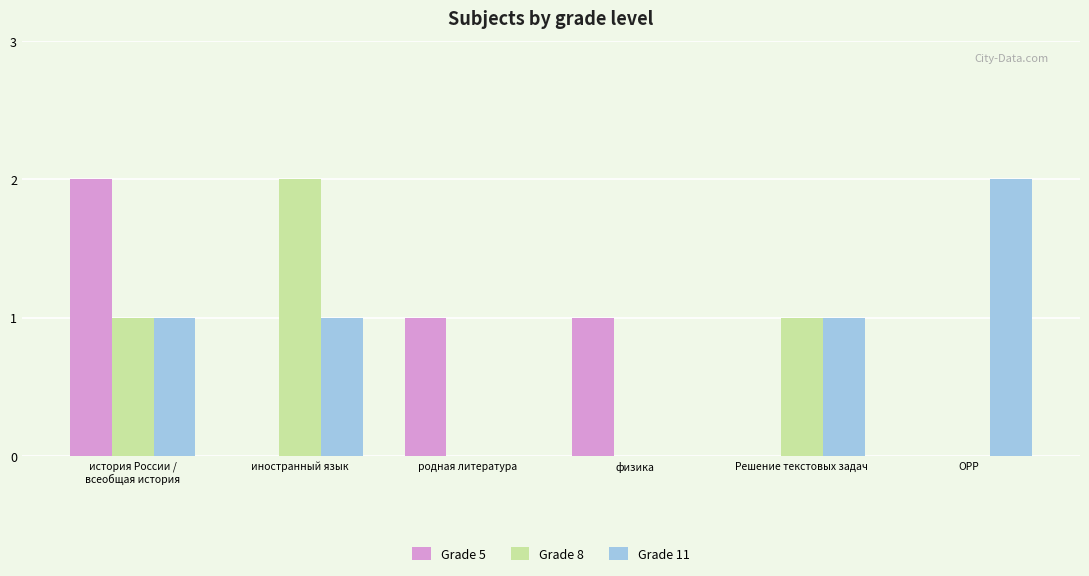

Is it true that Grade 5 equals 0 at физика?

False